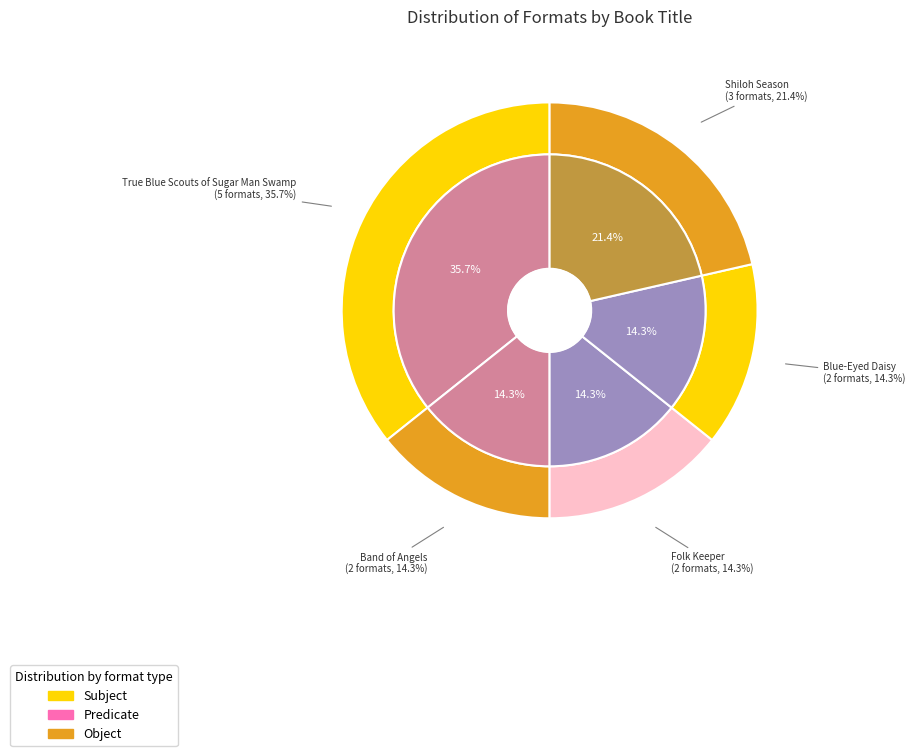

What percentage is the Band of Angels slice, to the nearest percent?

14%